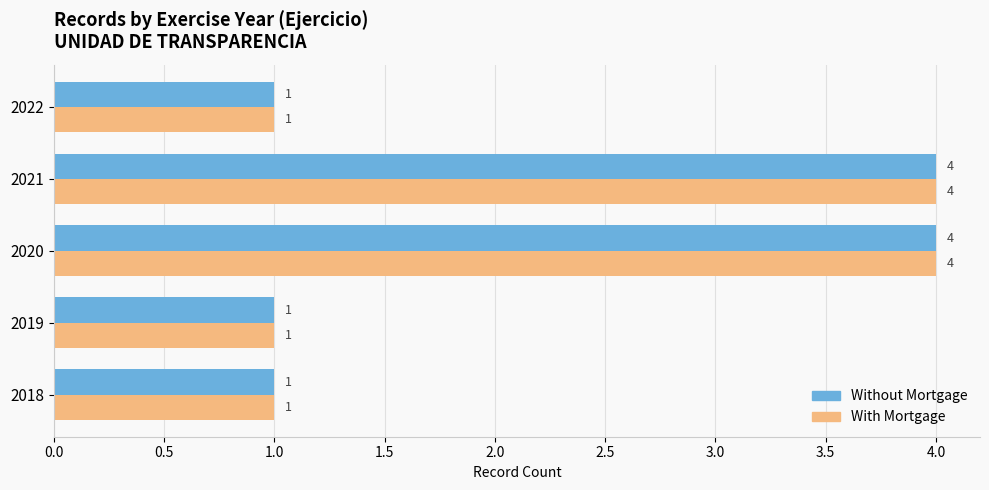

What is the difference between the maximum and second lowest values in the With Mortgage series?

3